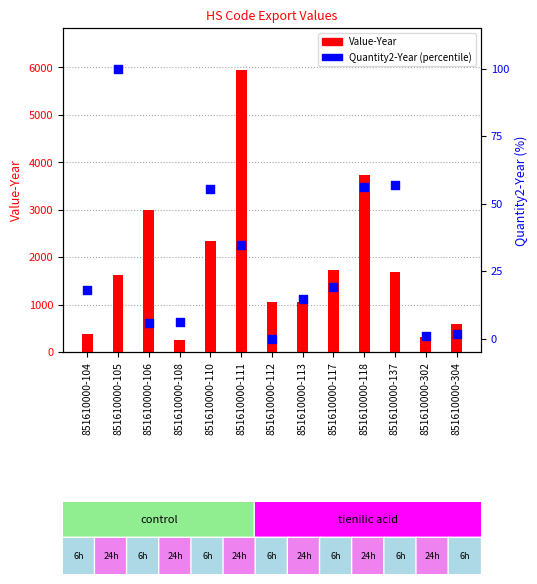

Which series has the largest total across all categories?

Value-Year